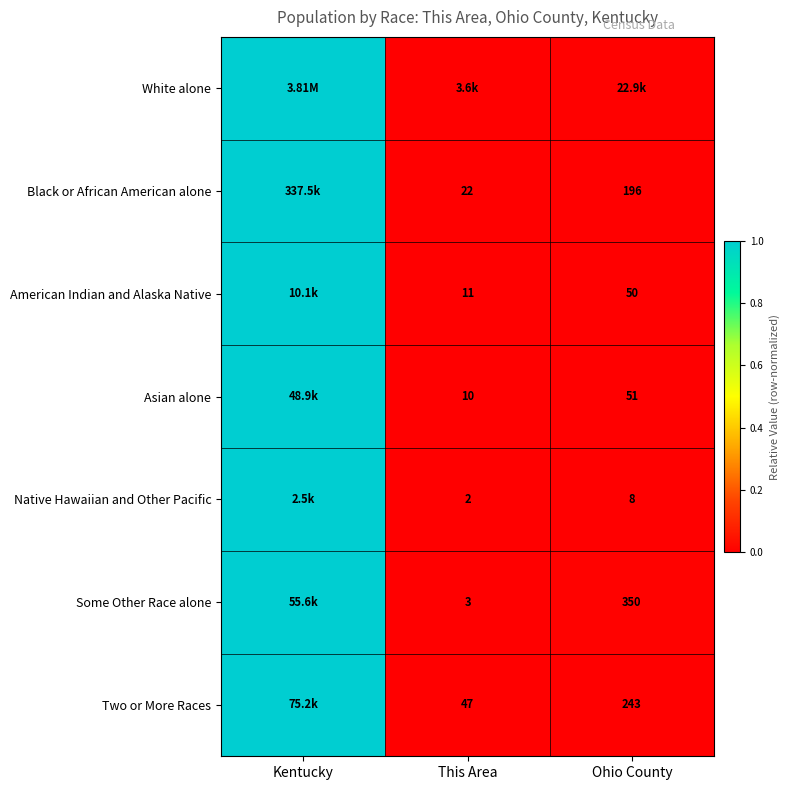

Which series changed the most between Kentucky and Ohio County?

Black or African American alone